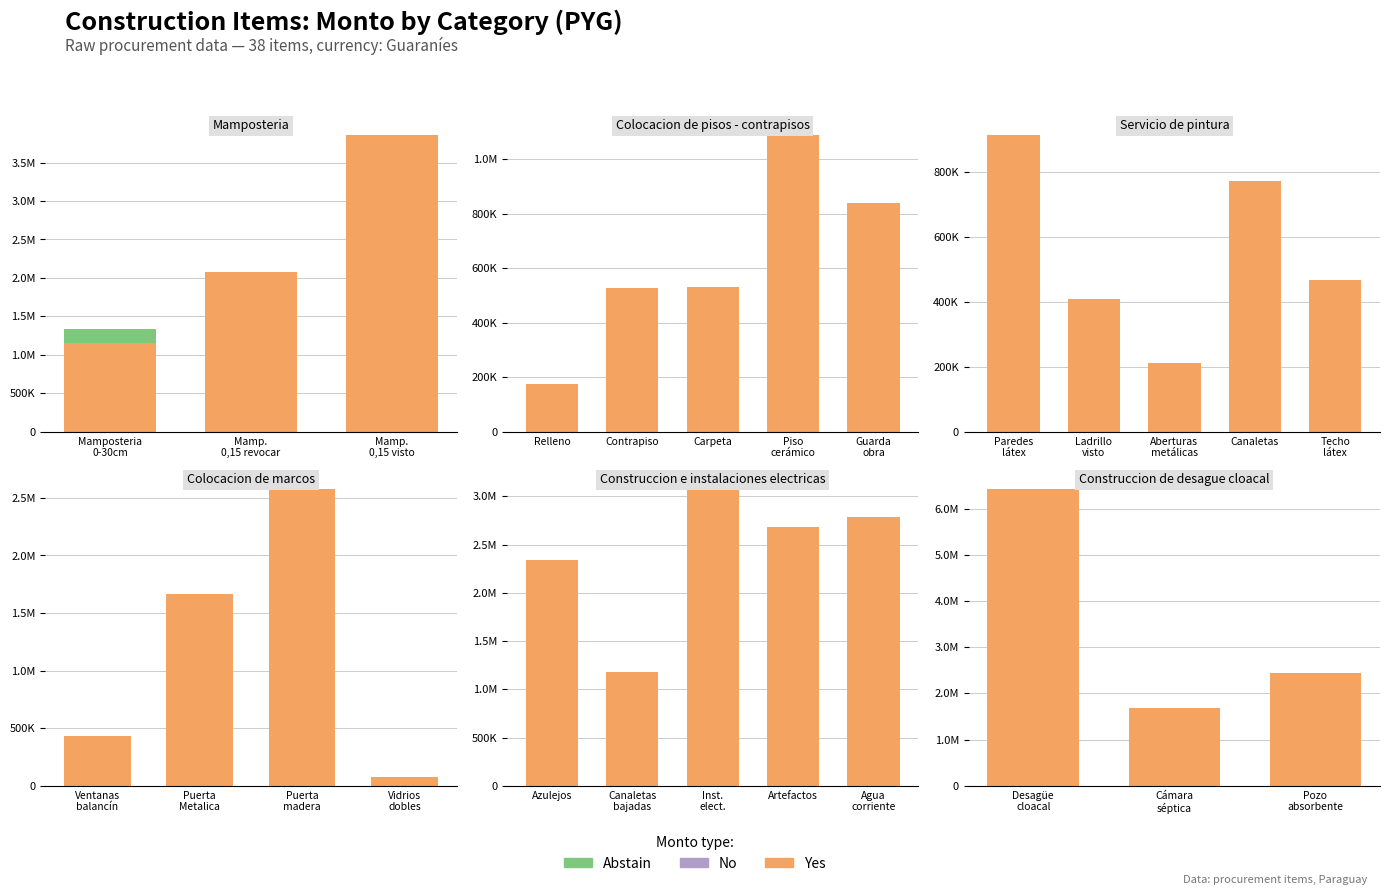

What position from the right is Desagüe cloacal?

3